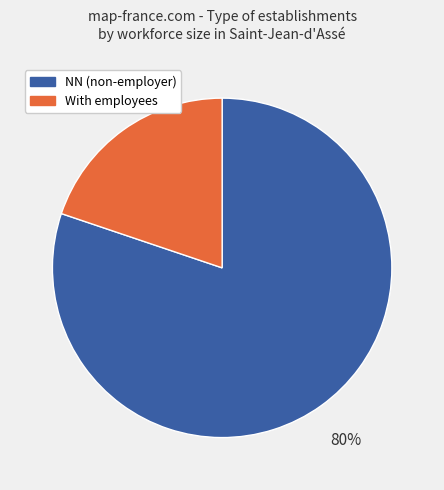

To the nearest percent, what is the average slice percentage?

50%